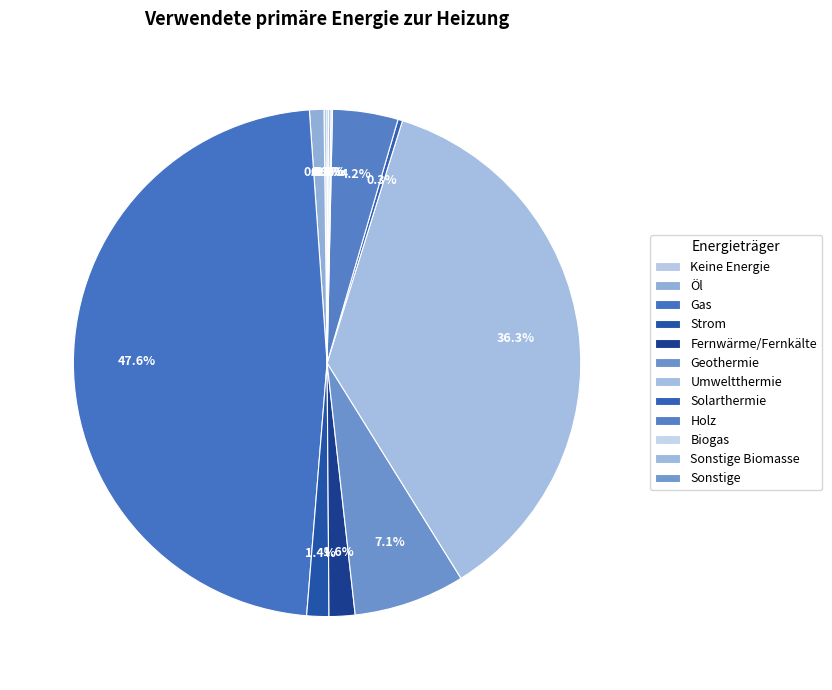

Count the number of slices in the pie.

12